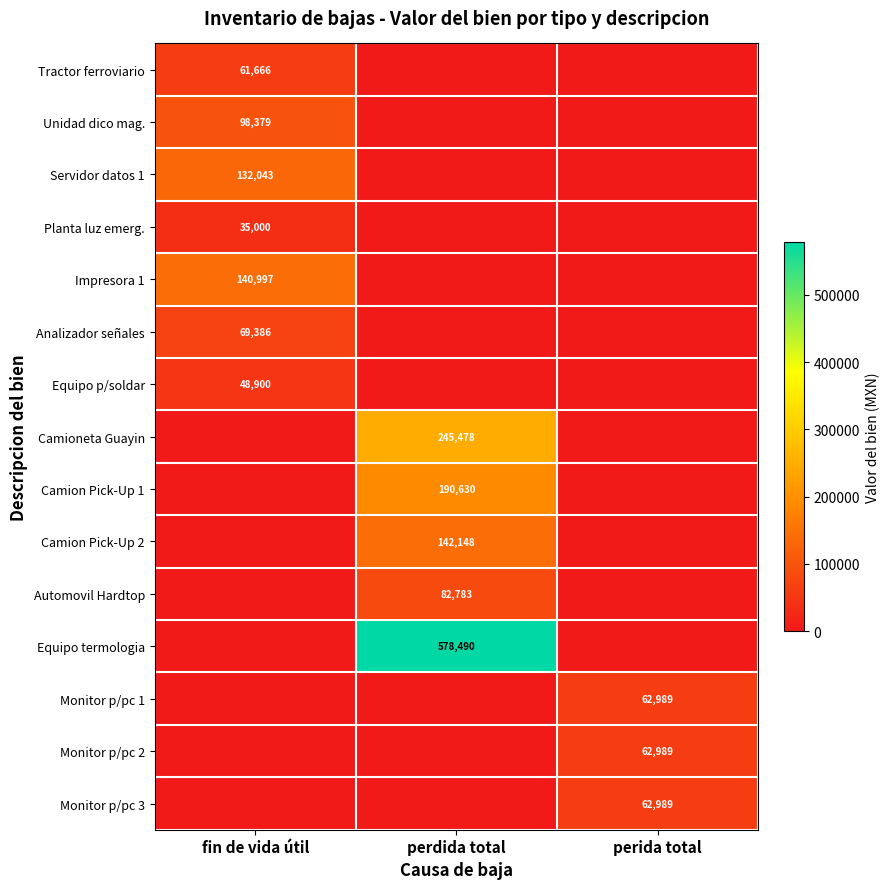

True or false: Servidor datos 1 has a value of 132043 at fin de vida útil.

True